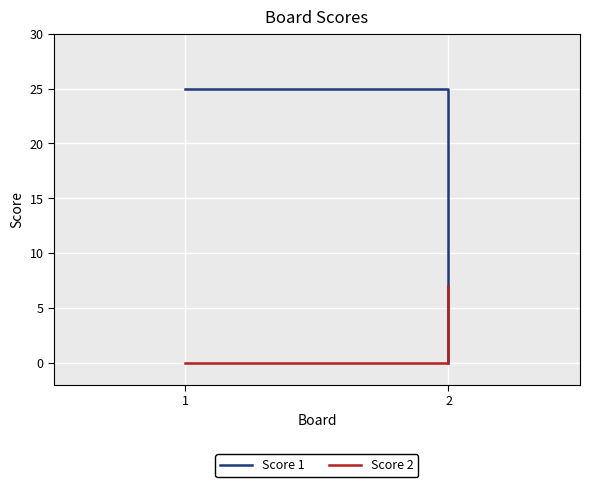

Between 1 and 2, which series saw the biggest shift?

Score 1